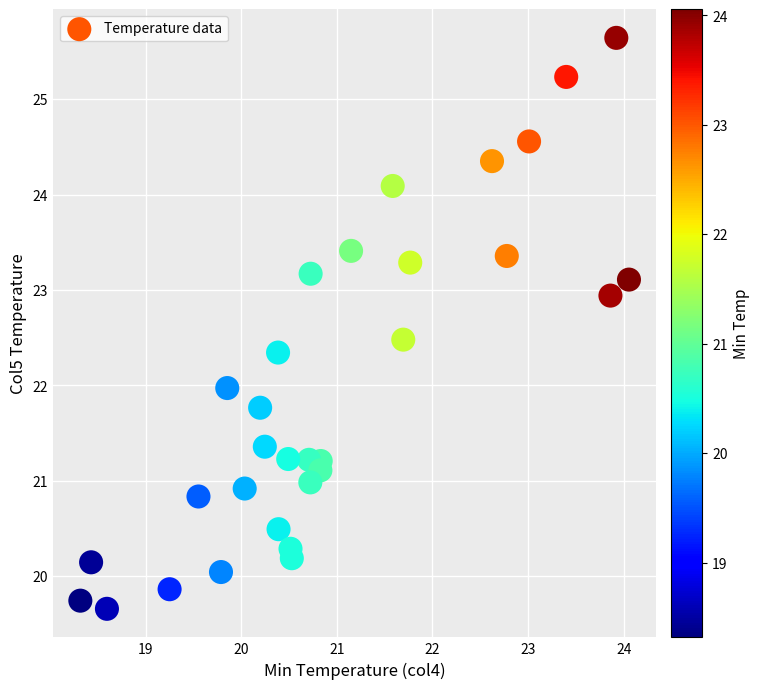

What is the range of X values (max minus min)?

5.7